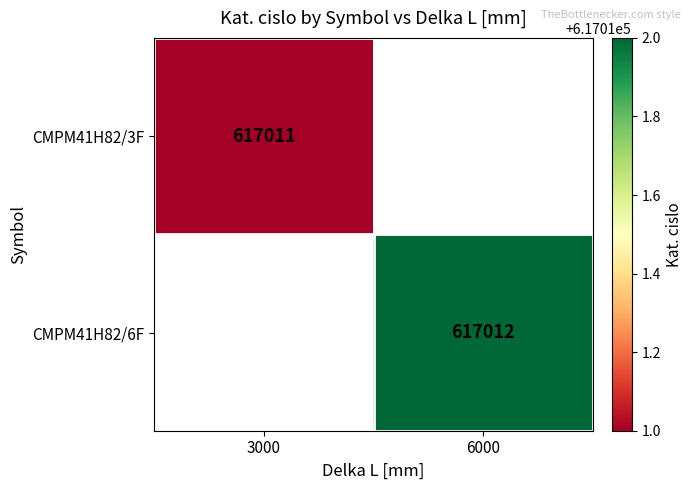

Is it true that CMPM41H82/3F equals 617011 at 3000?

True